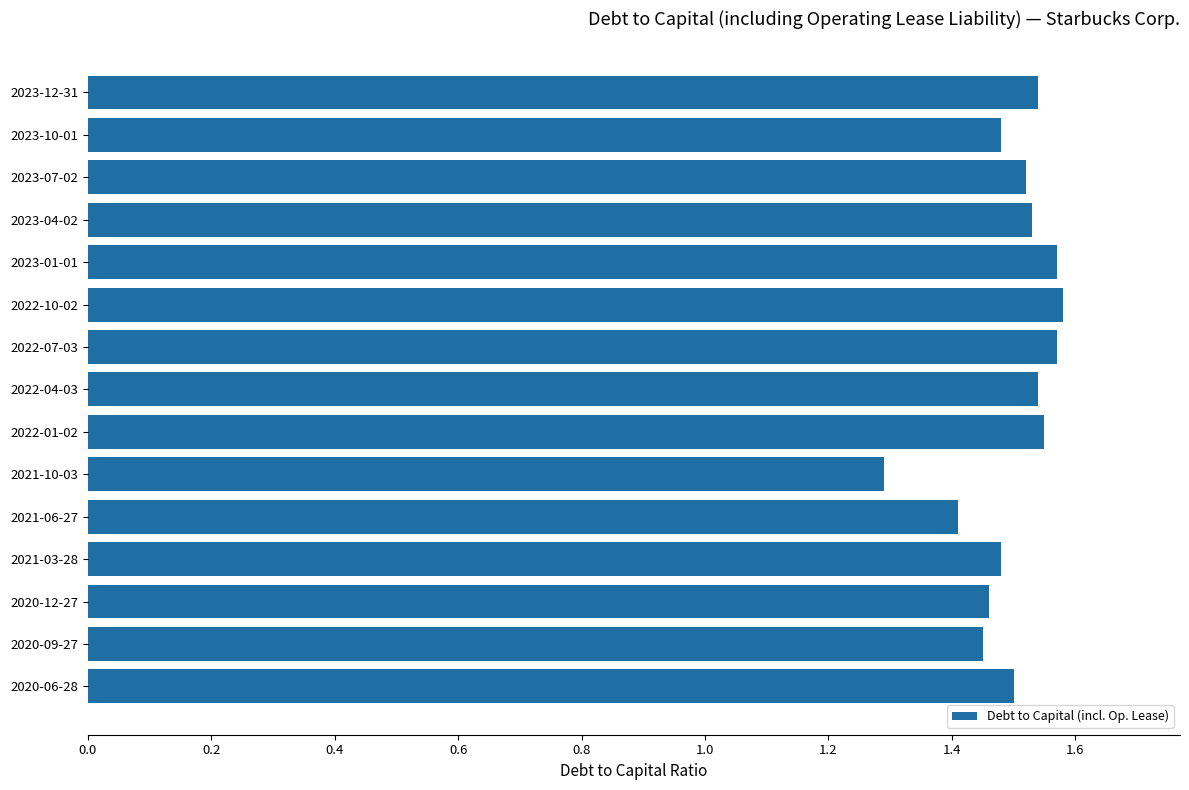

Which has a higher value, 2023-07-02 or 2022-07-03?

2022-07-03